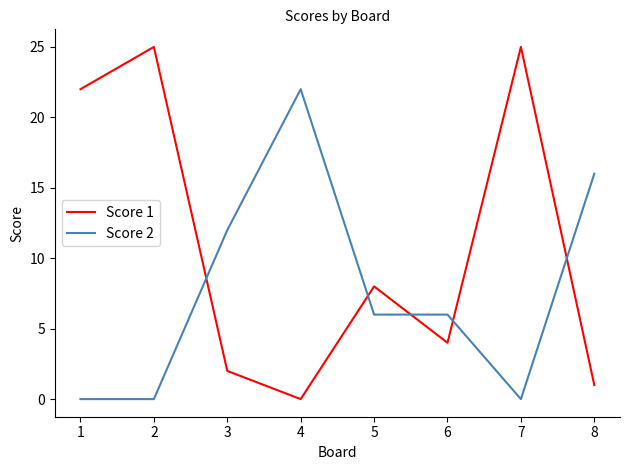

Is this an area chart (filled region under the line)?

No